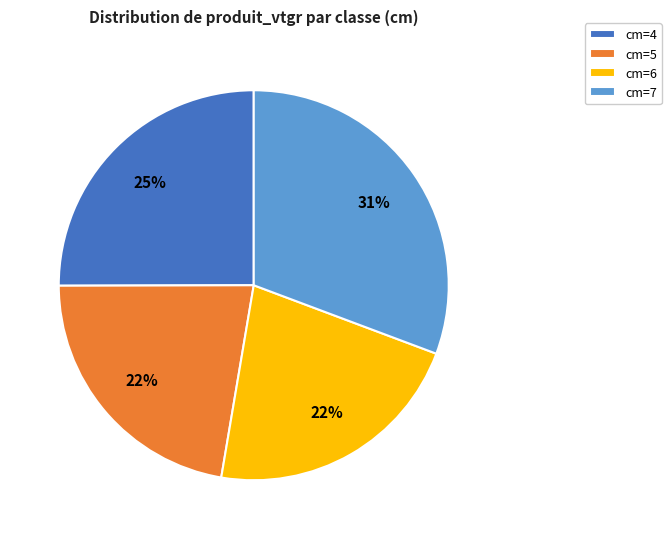

Is there any slice that represents more than half of the pie?

No